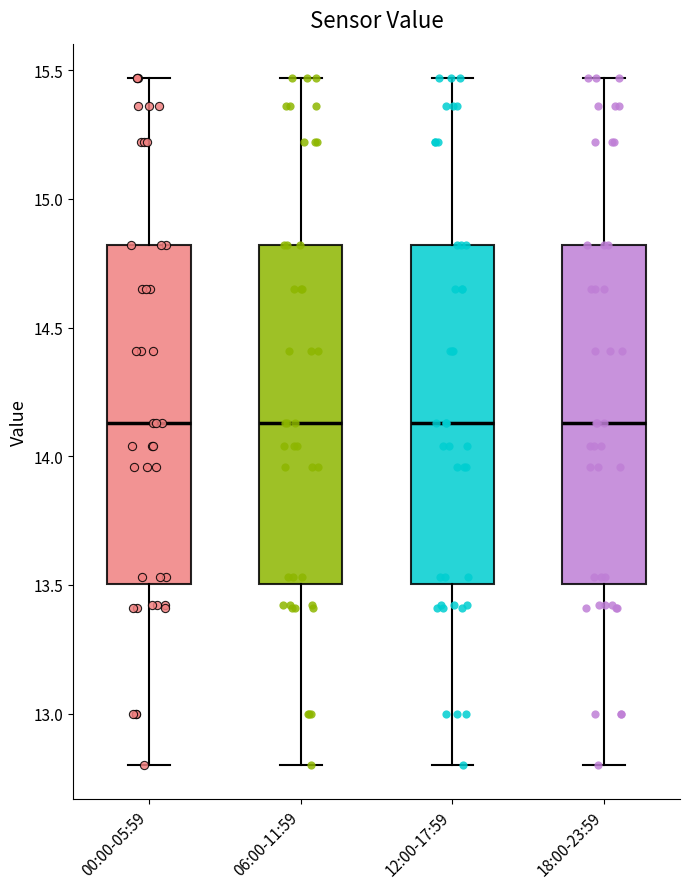

Reading left to right, read every box against the y-axis: the position of its median line, the range the box covers, and the ends of its whiskers. The values are not printed on the chart, so give them approximately, as read against the axis.

00:00-05:59: median 14.15, box 13.50 to 14.80, whiskers 12.80 to 15.45
06:00-11:59: median 14.15, box 13.50 to 14.80, whiskers 12.80 to 15.45
12:00-17:59: median 14.15, box 13.50 to 14.80, whiskers 12.80 to 15.45
18:00-23:59: median 14.15, box 13.50 to 14.80, whiskers 12.80 to 15.45